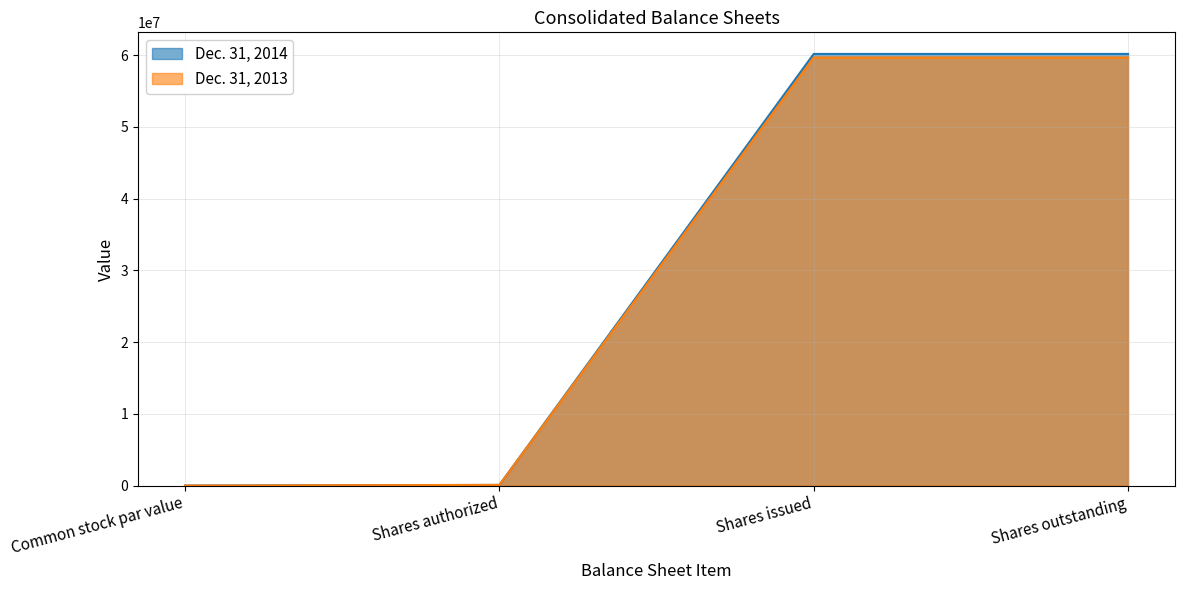

Which label corresponds to the largest value in the chart?

Shares issued